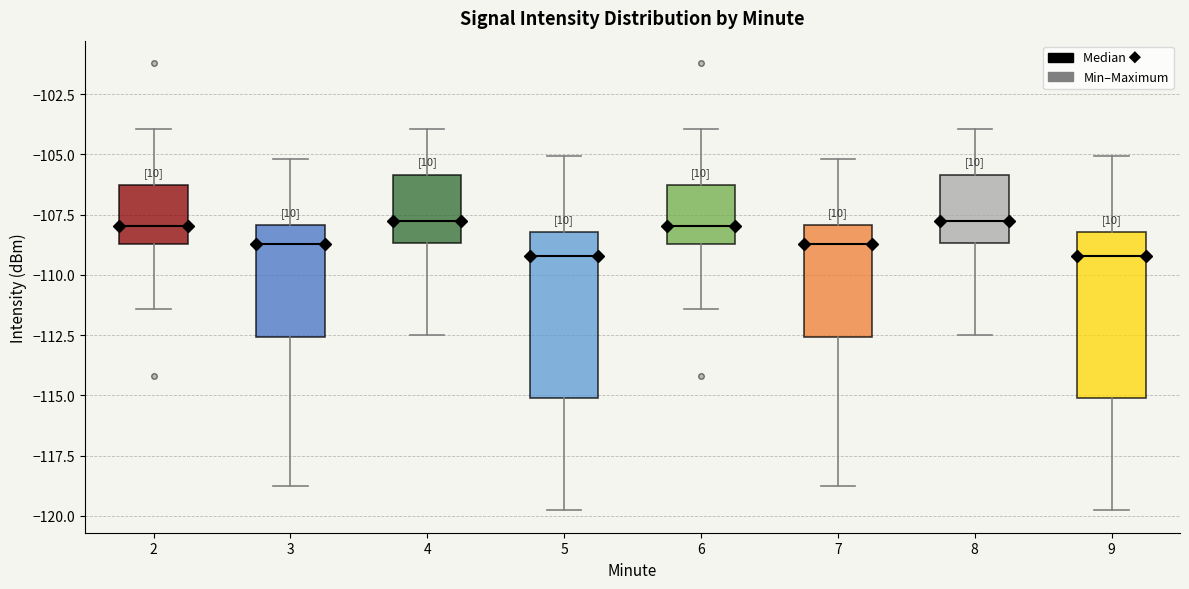

Where is the lower edge of the box at x = 7 on the y-axis? The values are not printed on the chart, so give them approximately, as read against the axis.

-112.5